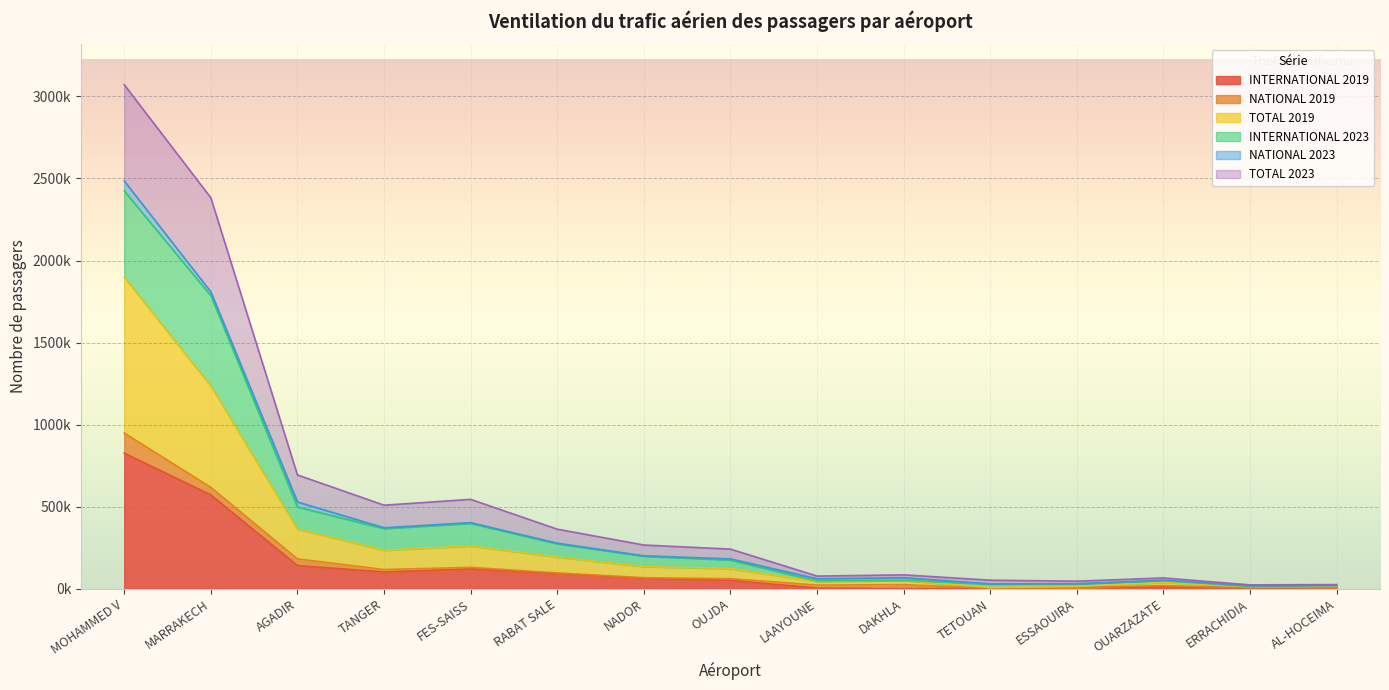

Between RABAT SALE and FES-SAISS, which is larger?

FES-SAISS